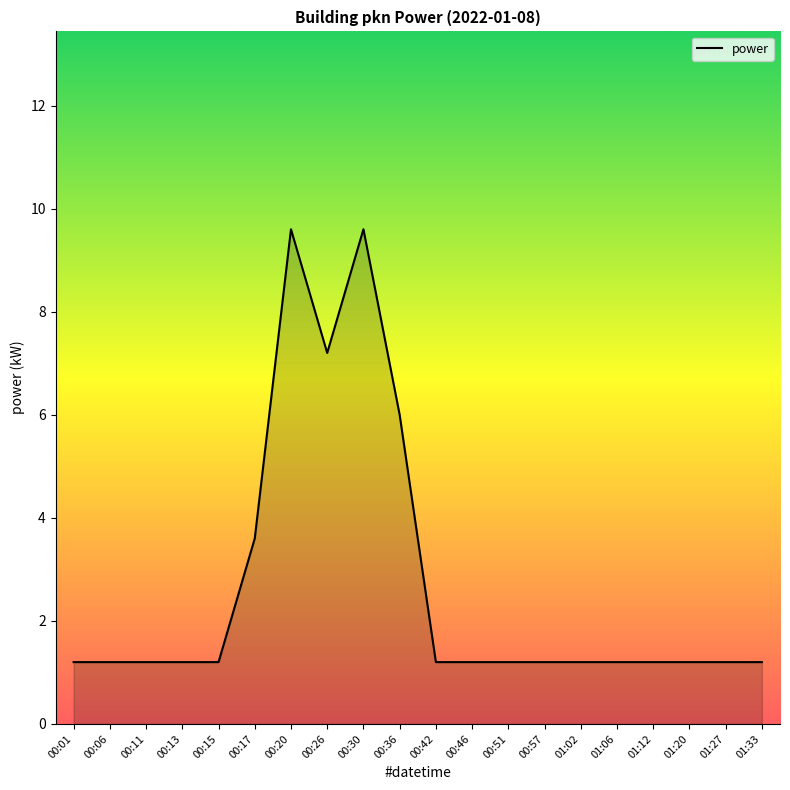

The chart shows a value of 7.2 at 00:26. True or false?

True